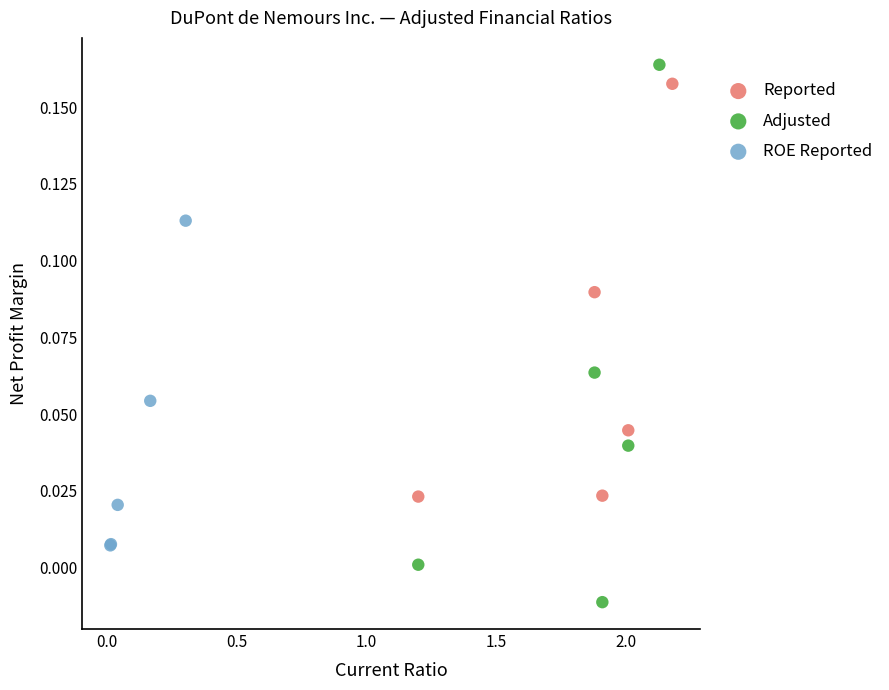

Which series has the largest Y range (max minus min)?

Adjusted